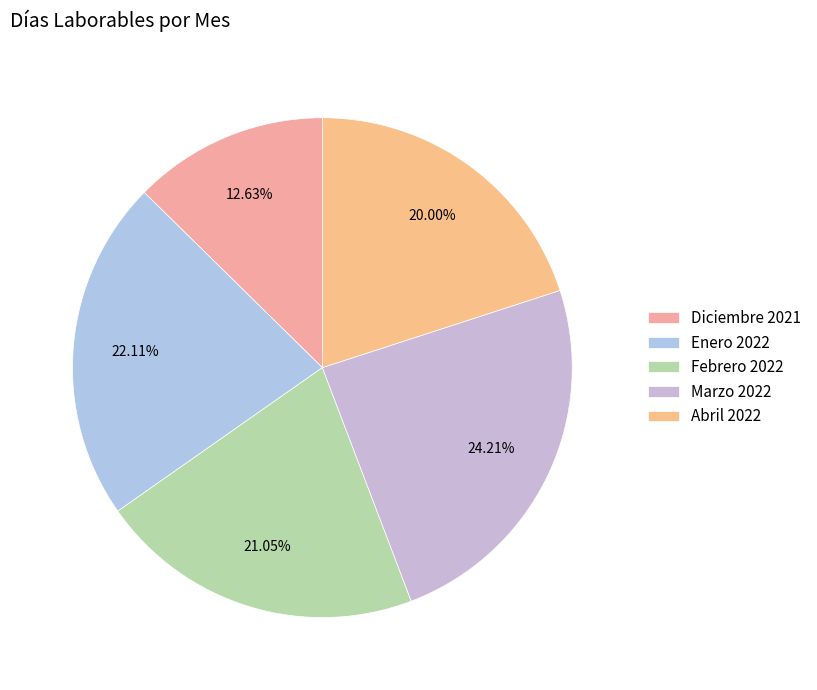

Do Febrero 2022 and Abril 2022 together represent more than half of the pie?

No